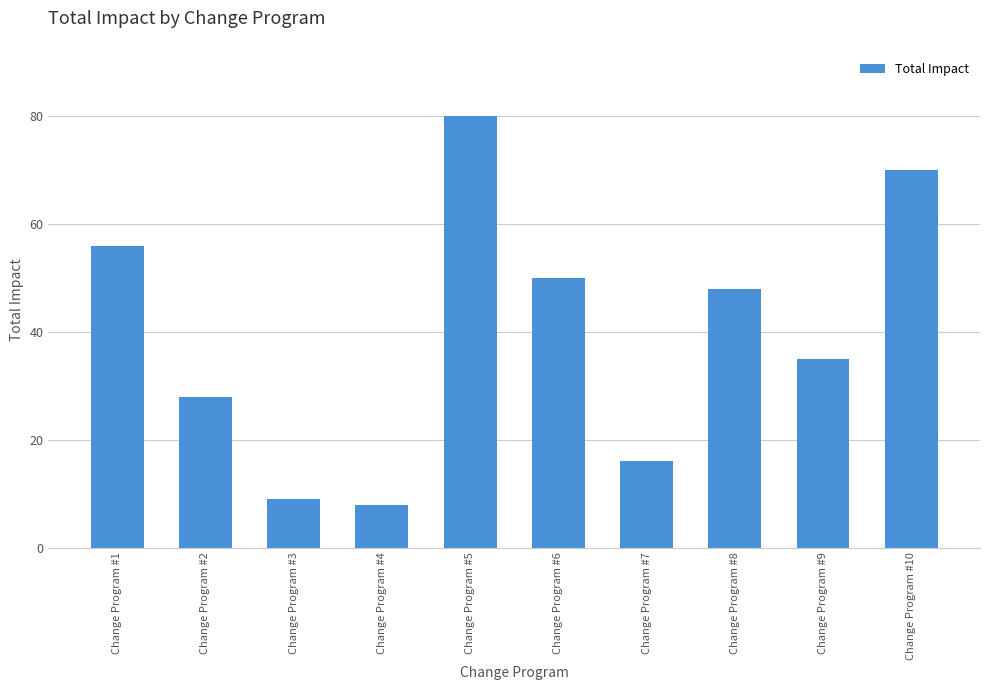

Which label corresponds to the smallest value in the chart?

Change Program #4